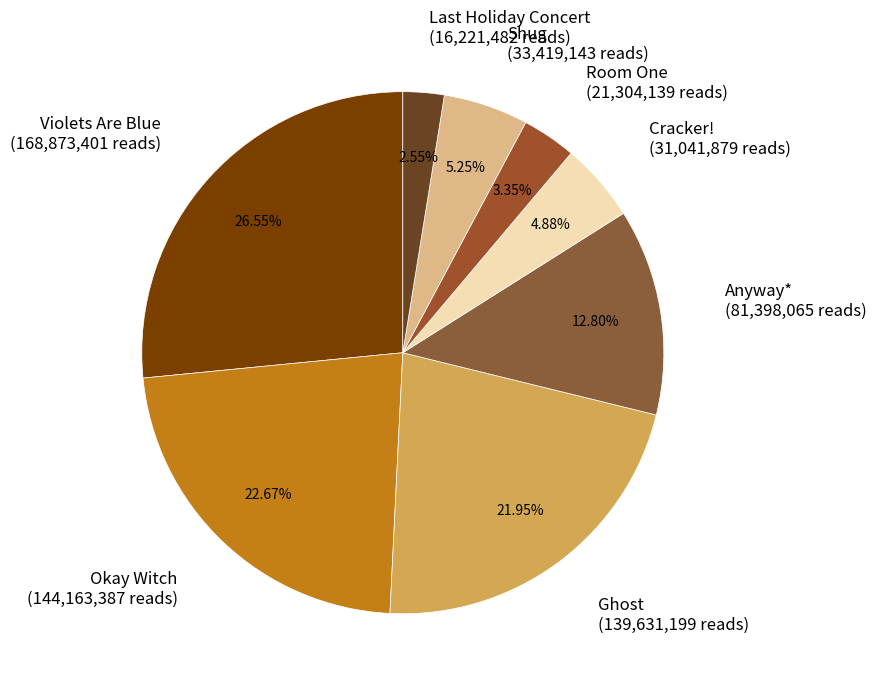

Which has a higher value, Okay Witch or Room One?

Okay Witch